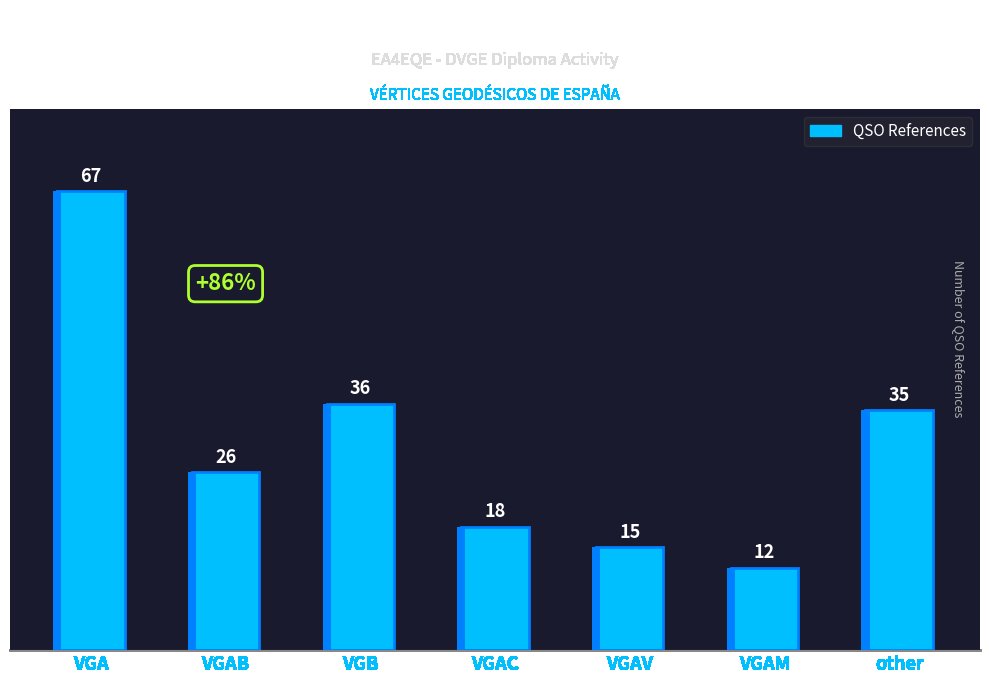

Where is the data nearest to the value 39?

VGB